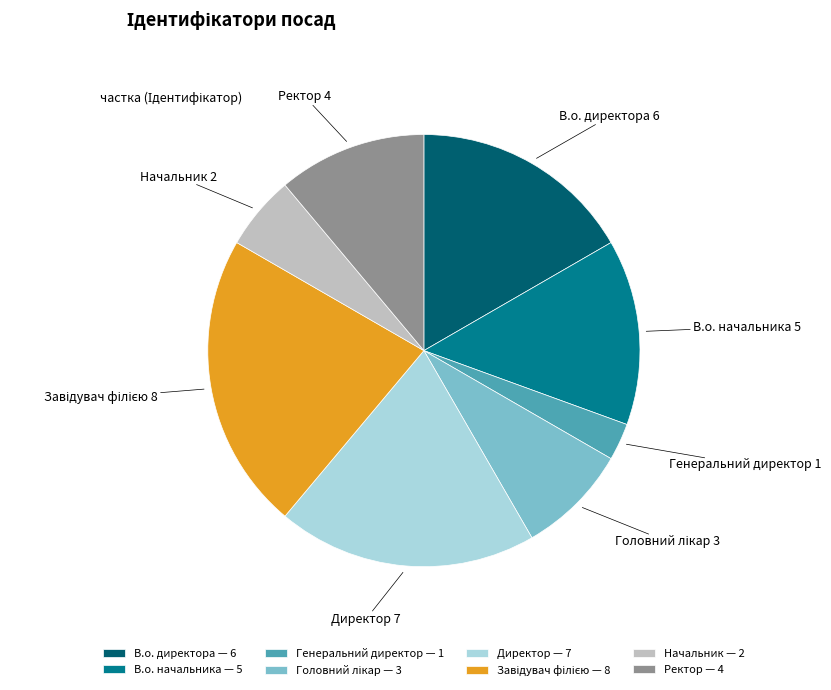

Does Генеральний директор account for over 50% of the chart?

No